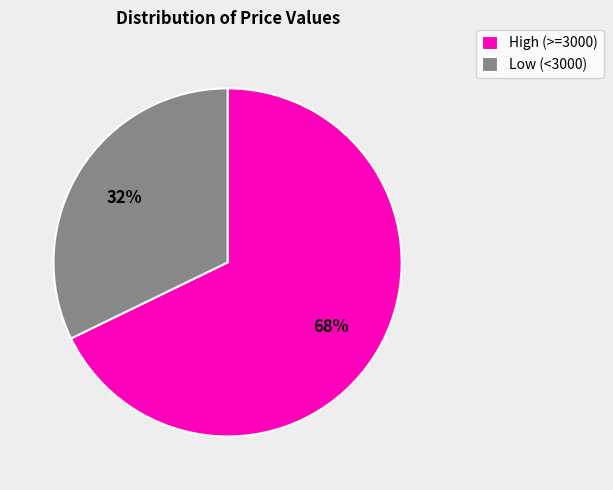

The Low (<3000) slice represents 23% of the pie. True or false?

False